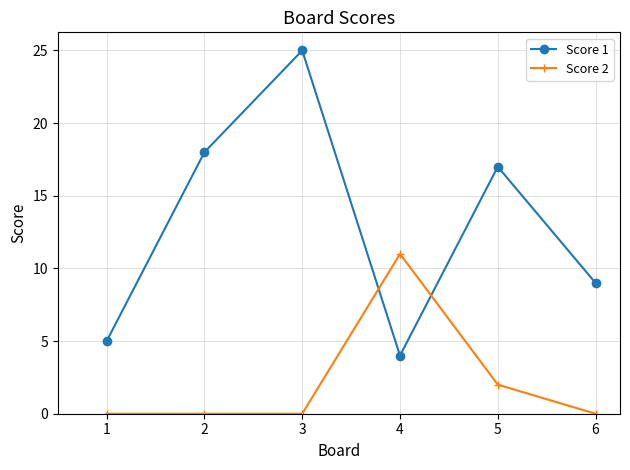

What are all the series names shown in the legend?

Score 1, Score 2